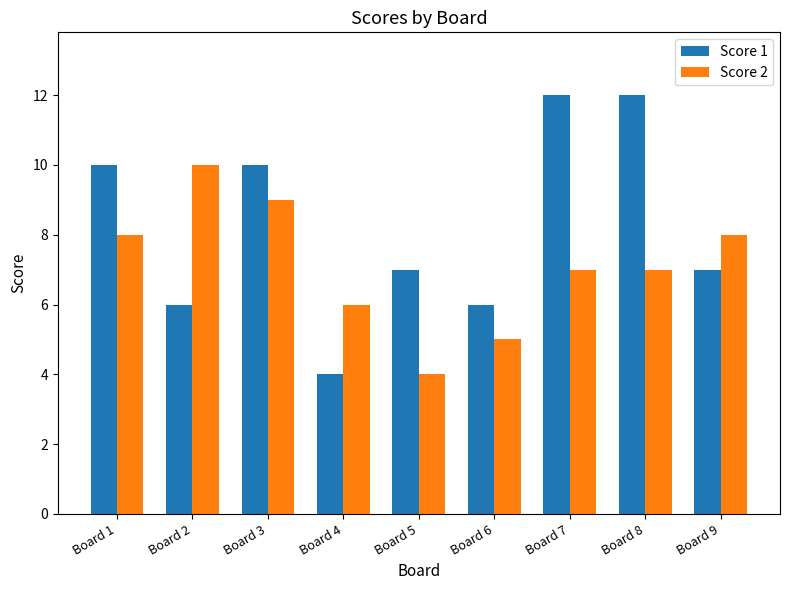

What is the value of the Score 2 bar at the 3rd from the left?

9